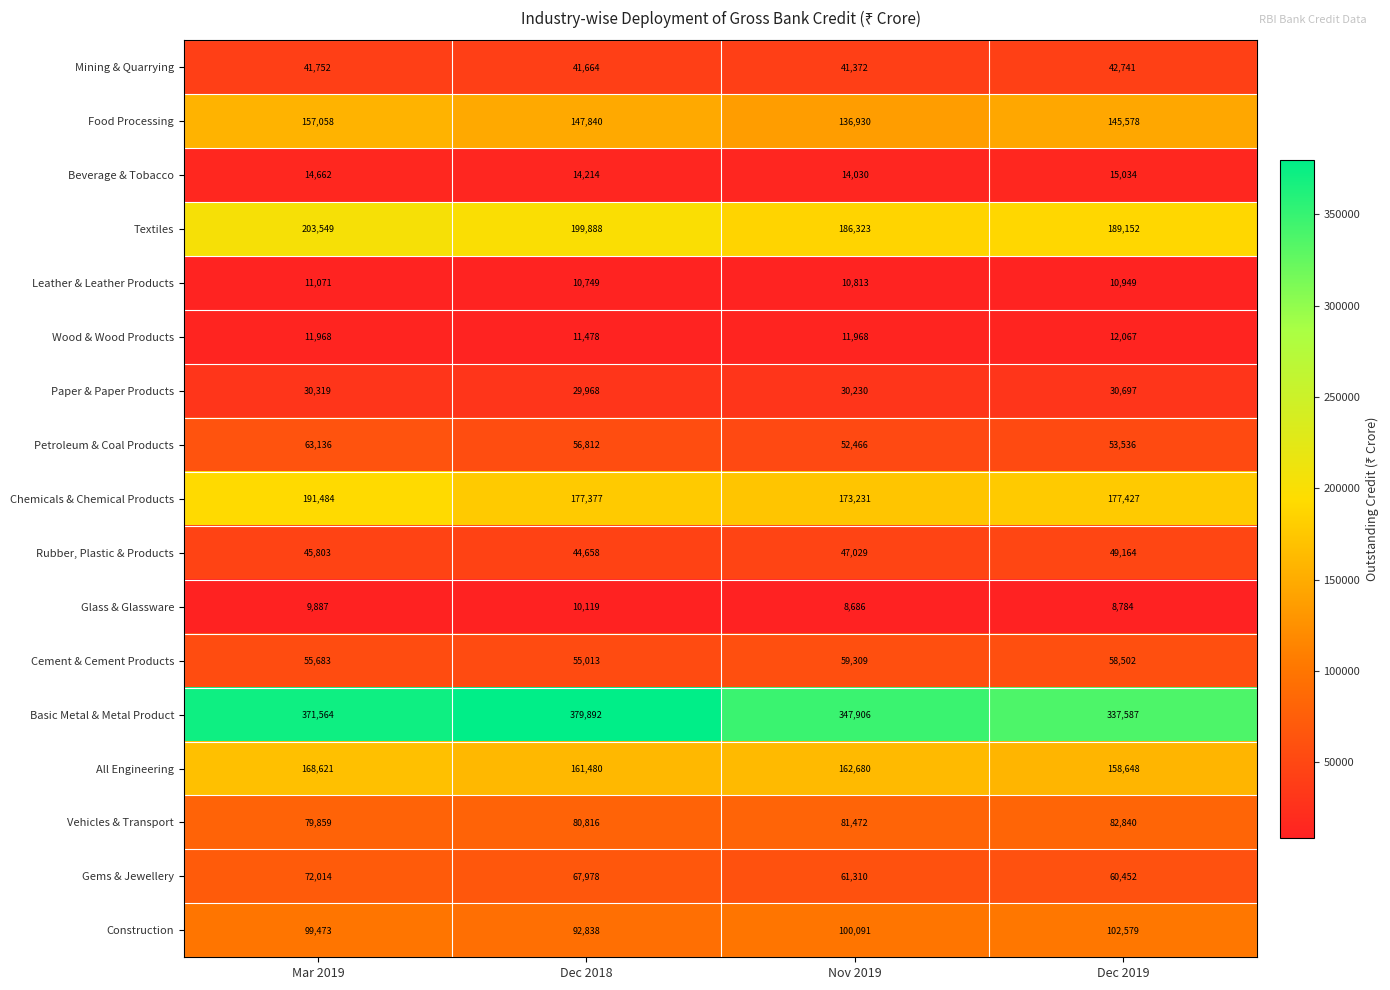

Which series has the largest total across all categories?

Basic Metal & Metal Product